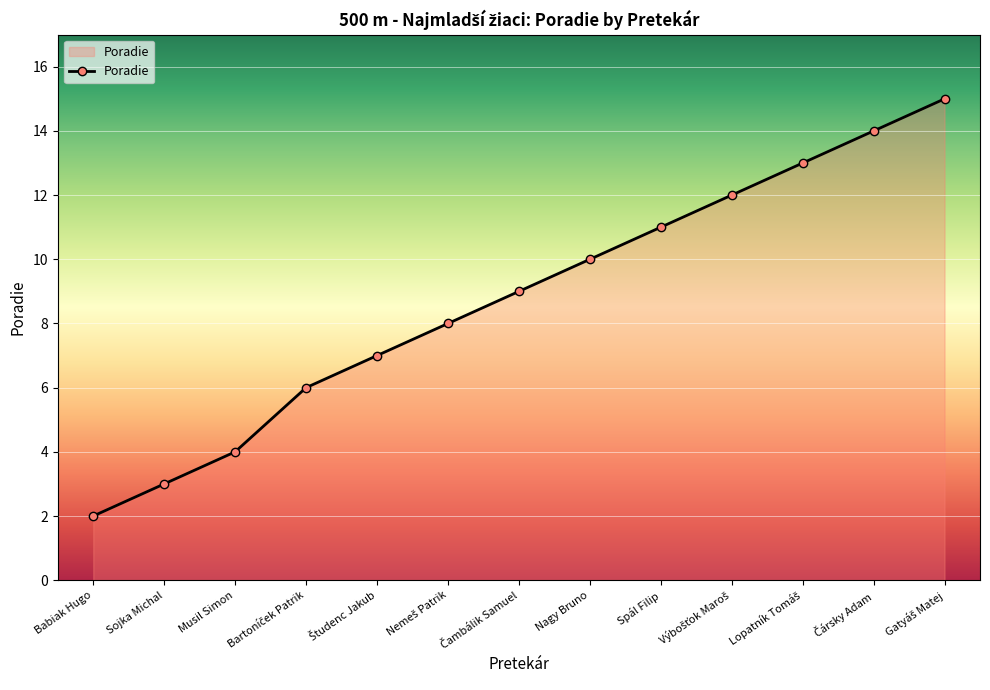

What is the value of the 5th point from the left?

7